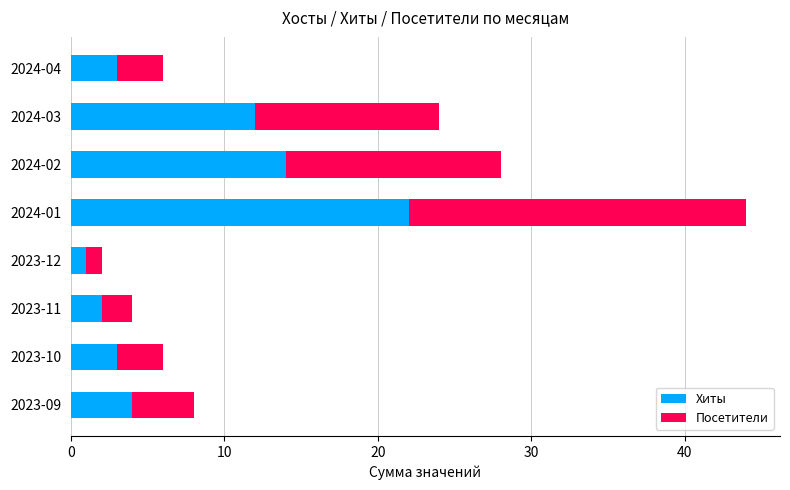

At which label is Хиты closest to 11?

2024-03